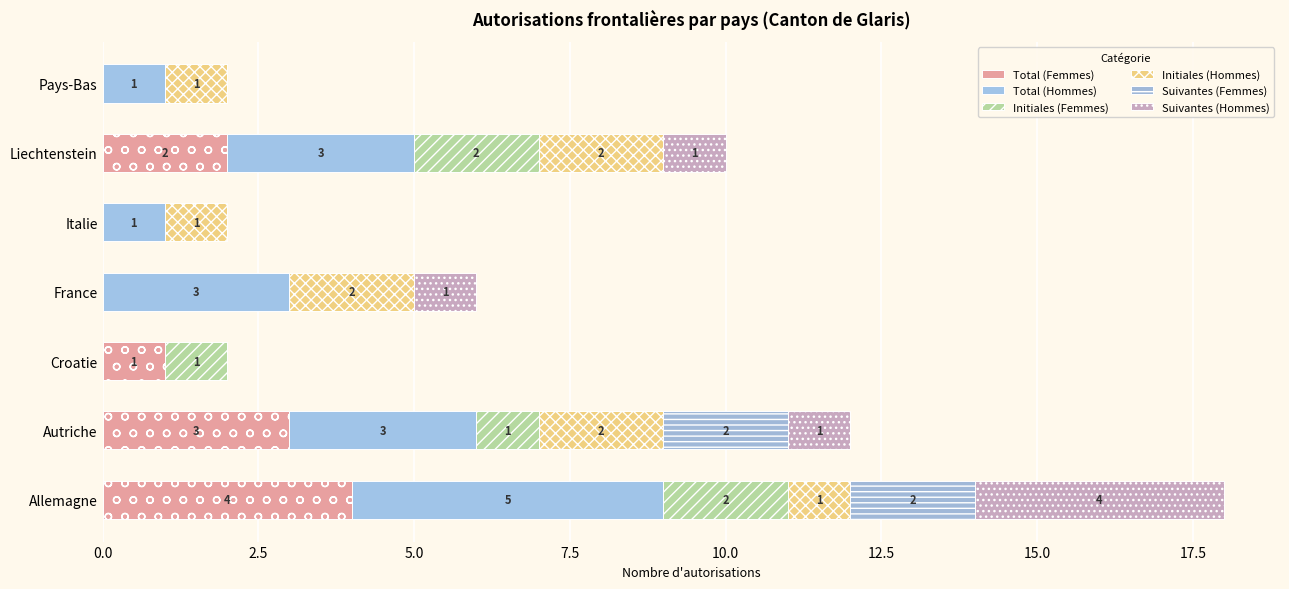

How many distinct data groups are displayed?

6